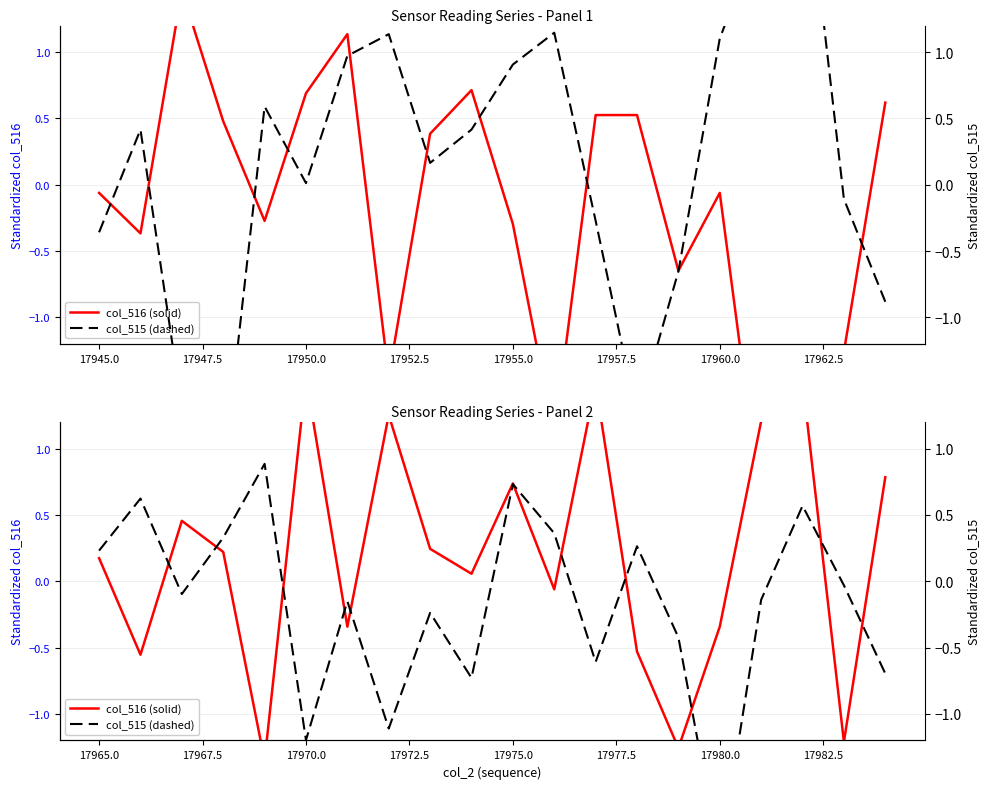

What is the lowest value of the col_516 (solid) series?

-1.4